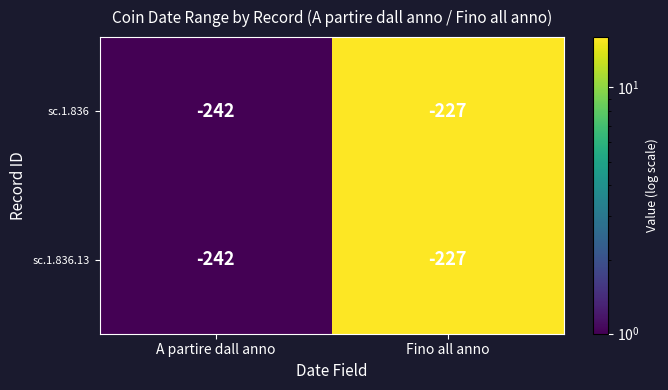

At which category is the sum across all series the highest?

Fino all anno